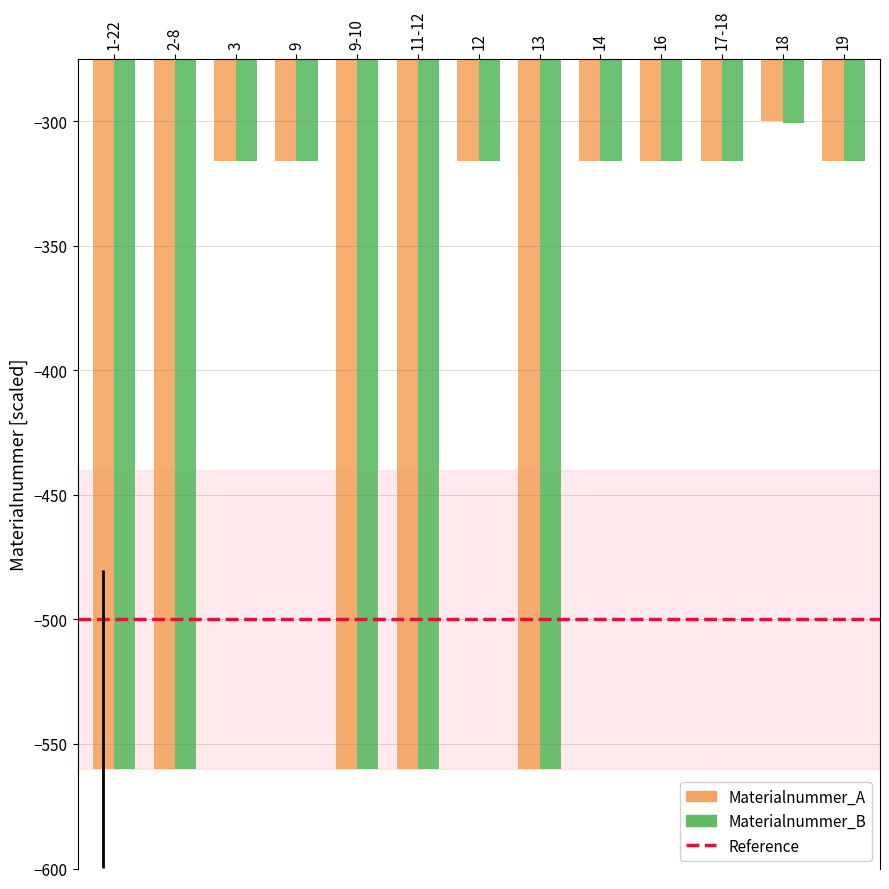

Reading left to right, extract all data points from this chart.

Materialnummer_A: -560.0	-560.0	-315.9	-315.9	-560.0	-560.0	-315.9	-560.0	-315.9	-315.9	-315.9	-300.0	-315.9
Materialnummer_B: -560.0	-560.0	-315.9	-315.9	-560.0	-560.0	-315.9	-560.0	-315.9	-315.9	-315.9	-300.9	-315.9